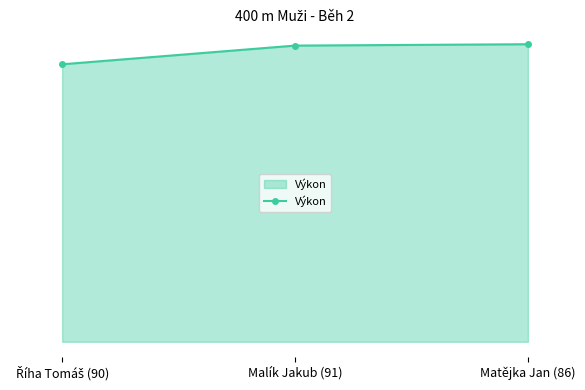

What is the smallest value displayed?

55.0